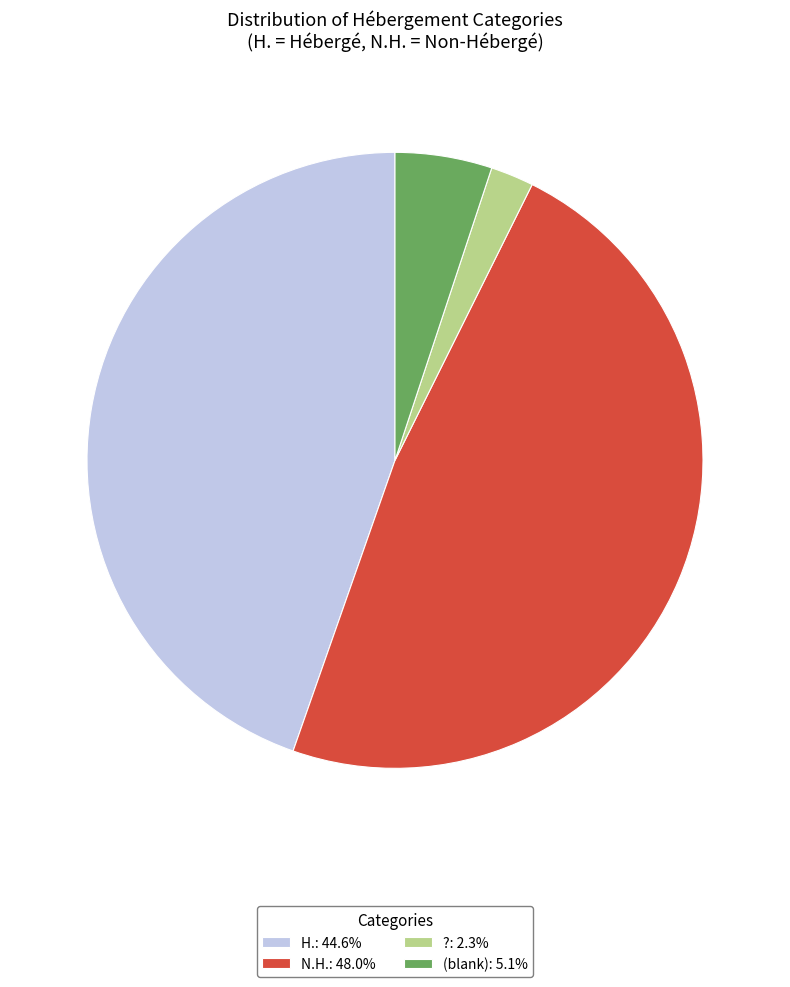

Is there any slice that represents more than half of the pie?

No